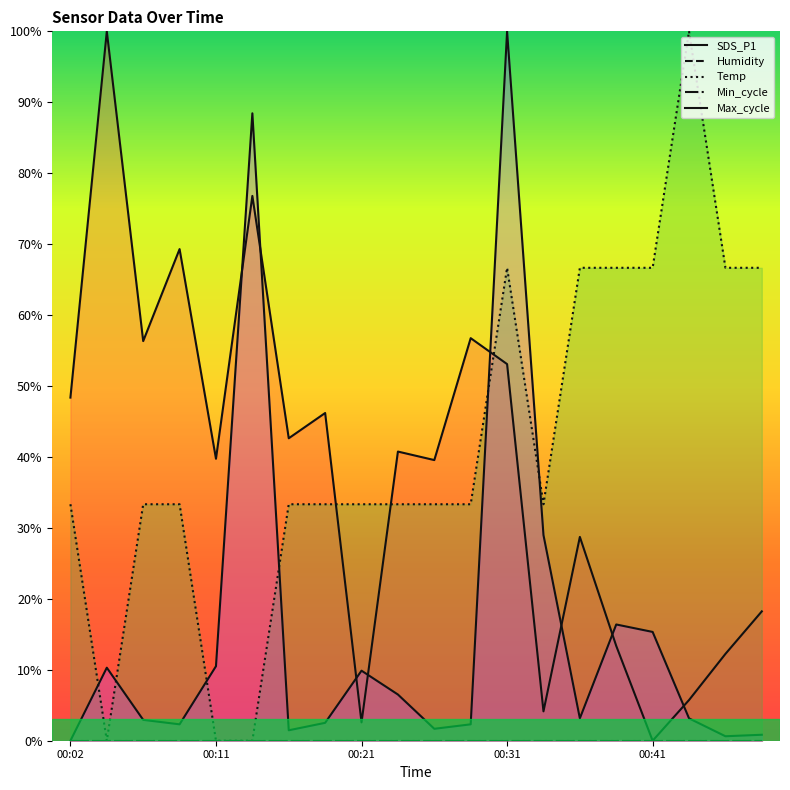

True or false: Min_cycle and SDS_P1 cross at least once.

False